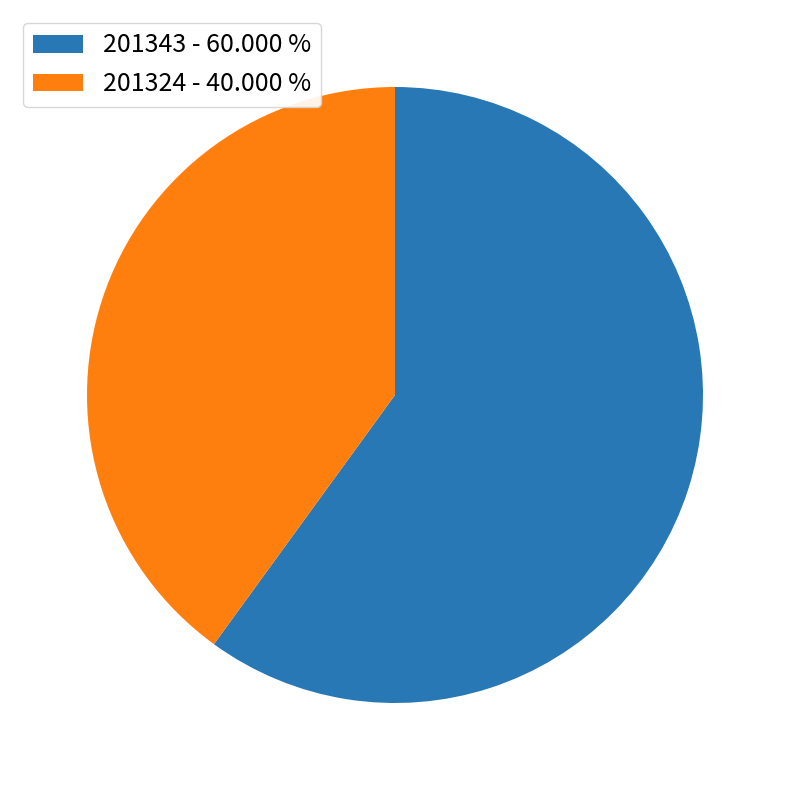

How many slices are in this pie chart?

2